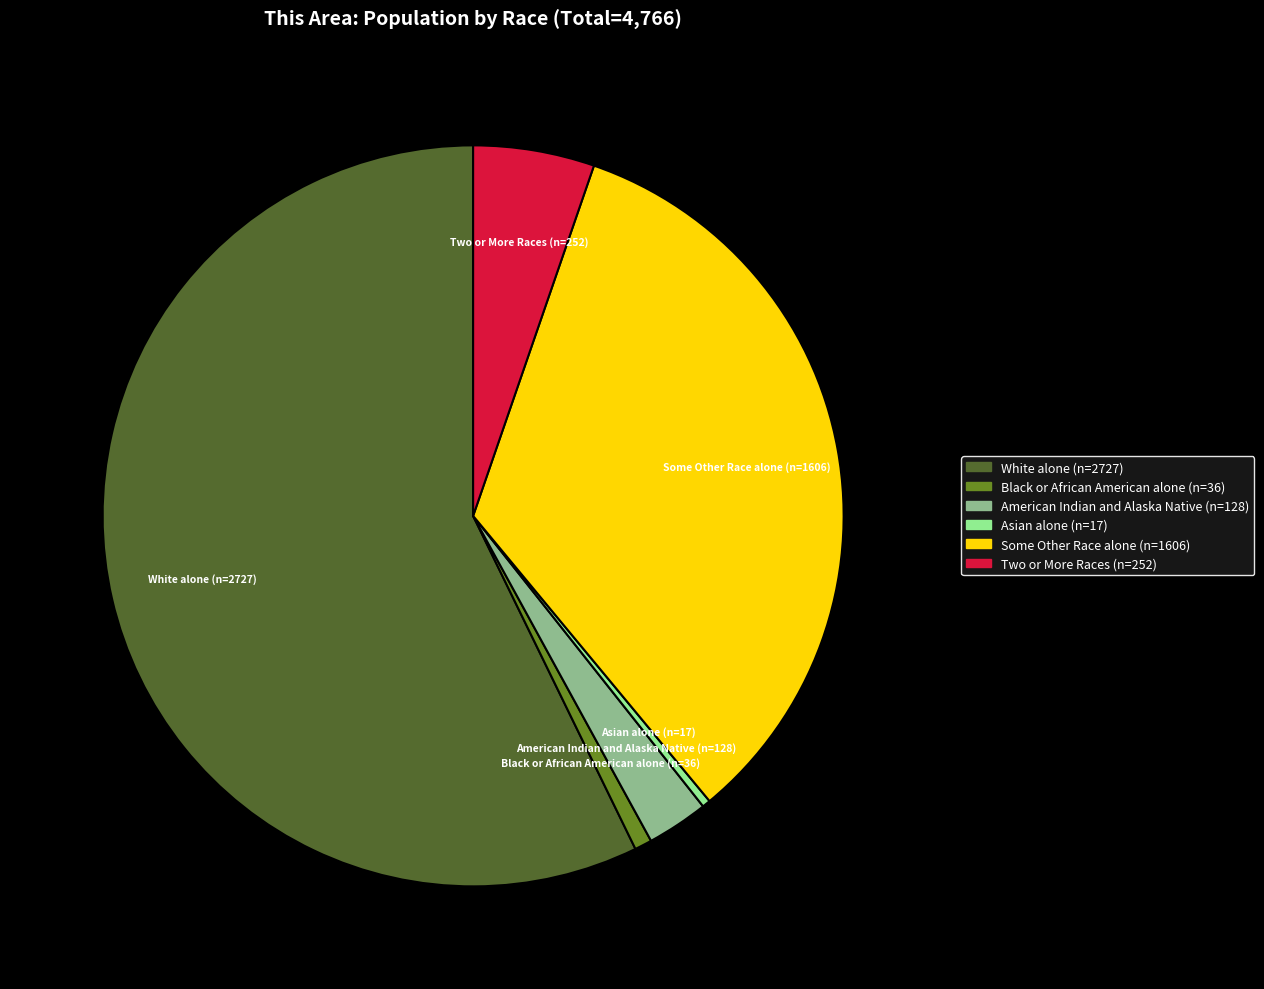

Is there a majority slice in this chart?

Yes